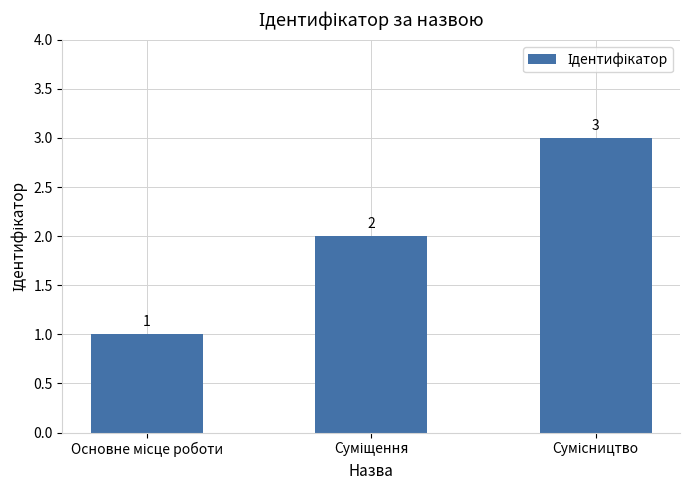

What is the value of the 2nd bar from the left?

2